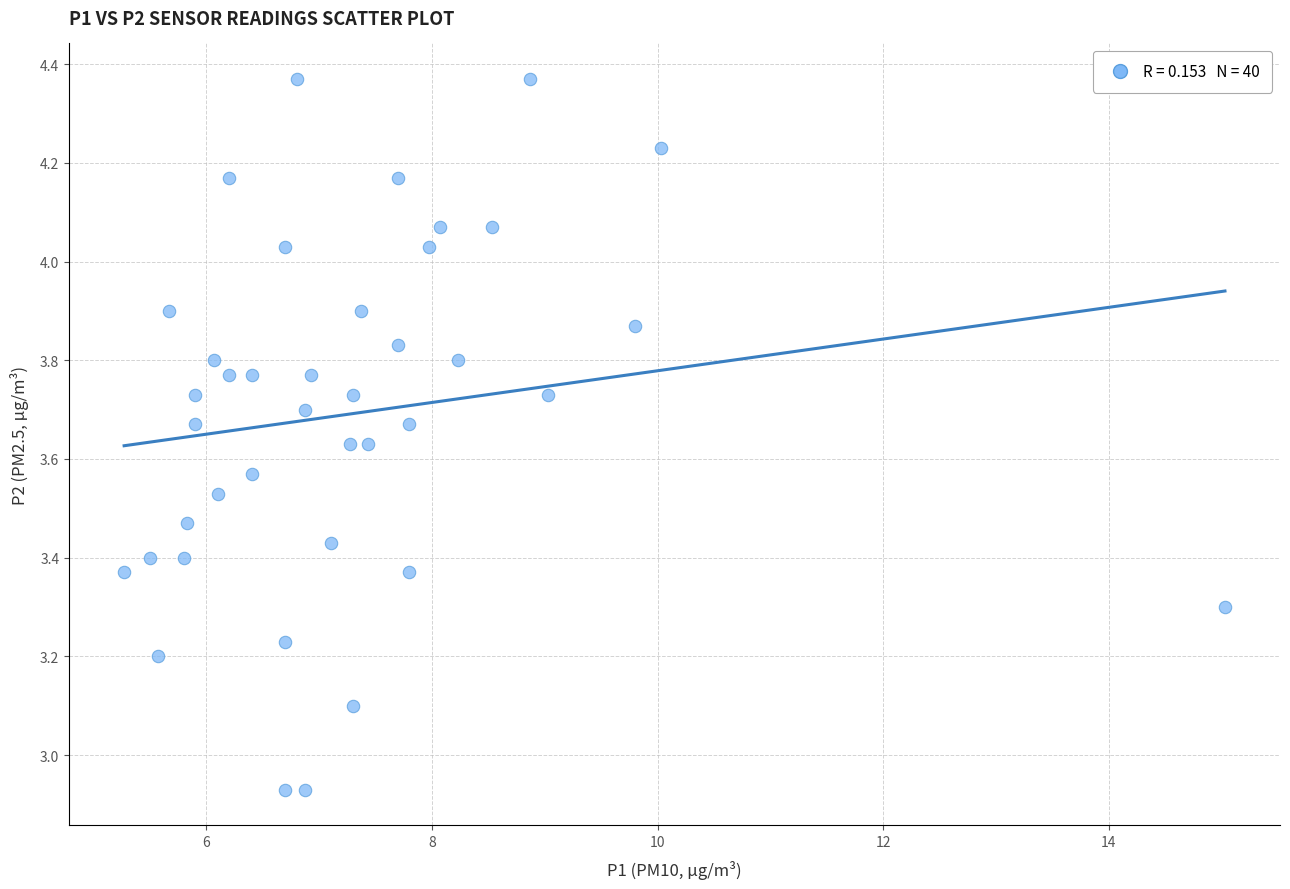

What is the range of Y values (max minus min)?

1.4